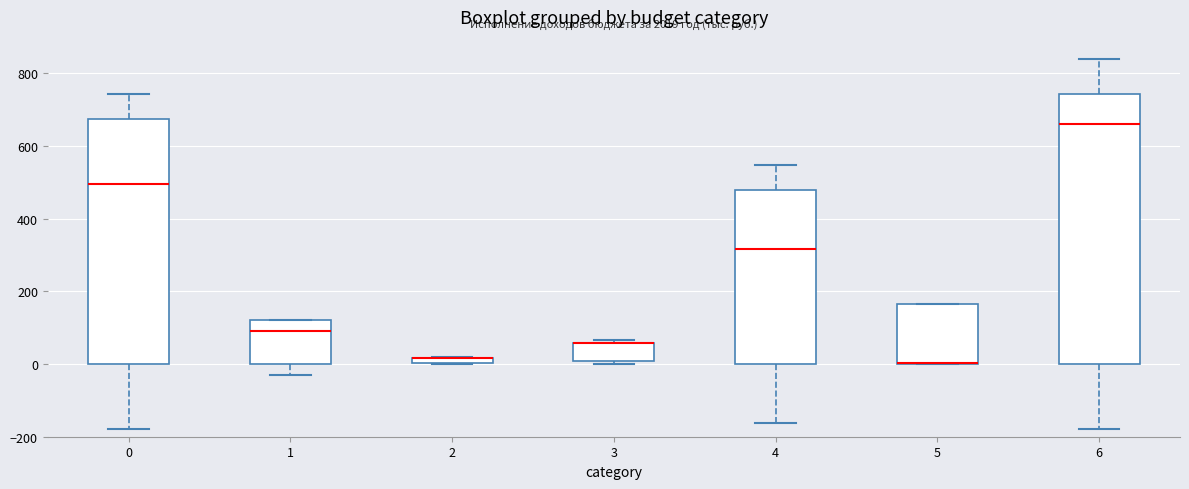

Where is the lower edge of the box at x = 3 on the y-axis? The values are not printed on the chart, so give them approximately, as read against the axis.

0